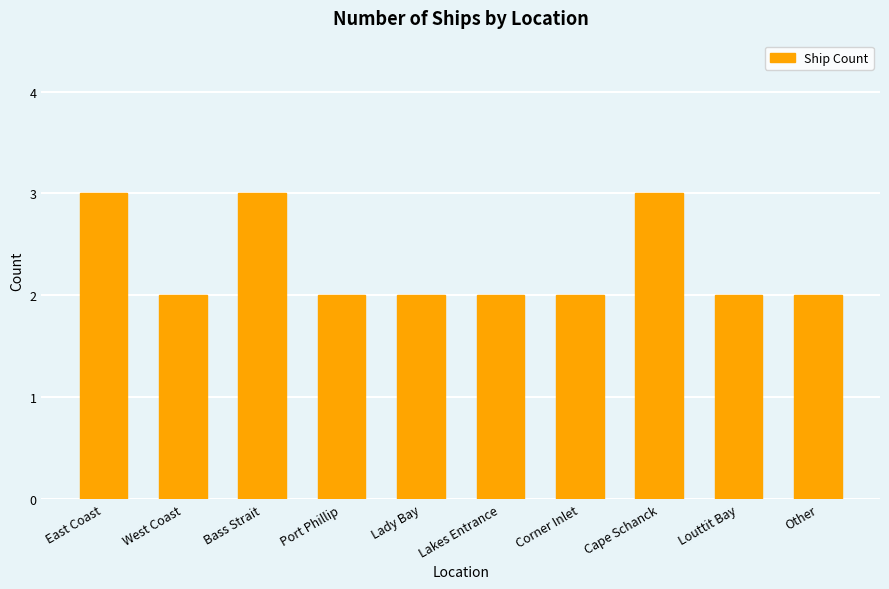

What is the sum of the values at Bass Strait and Other?

5